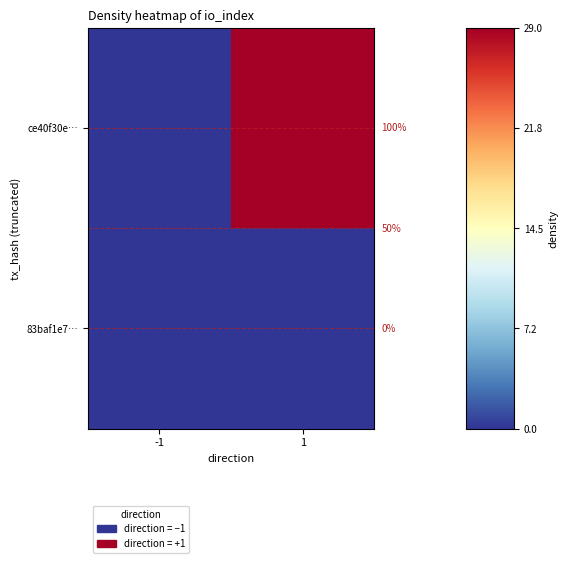

At 1, list the series in order from largest to smallest.

ce40f30e…, 83baf1e7…